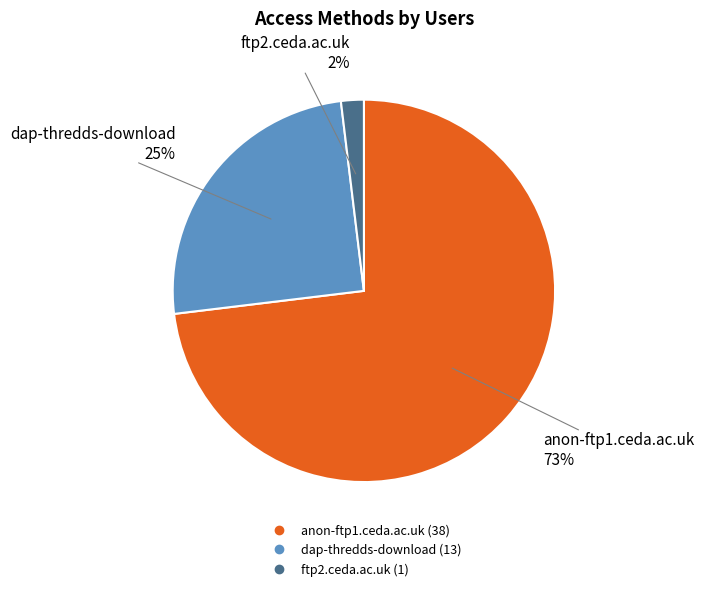

To the nearest percent, what is the average slice percentage?

33%